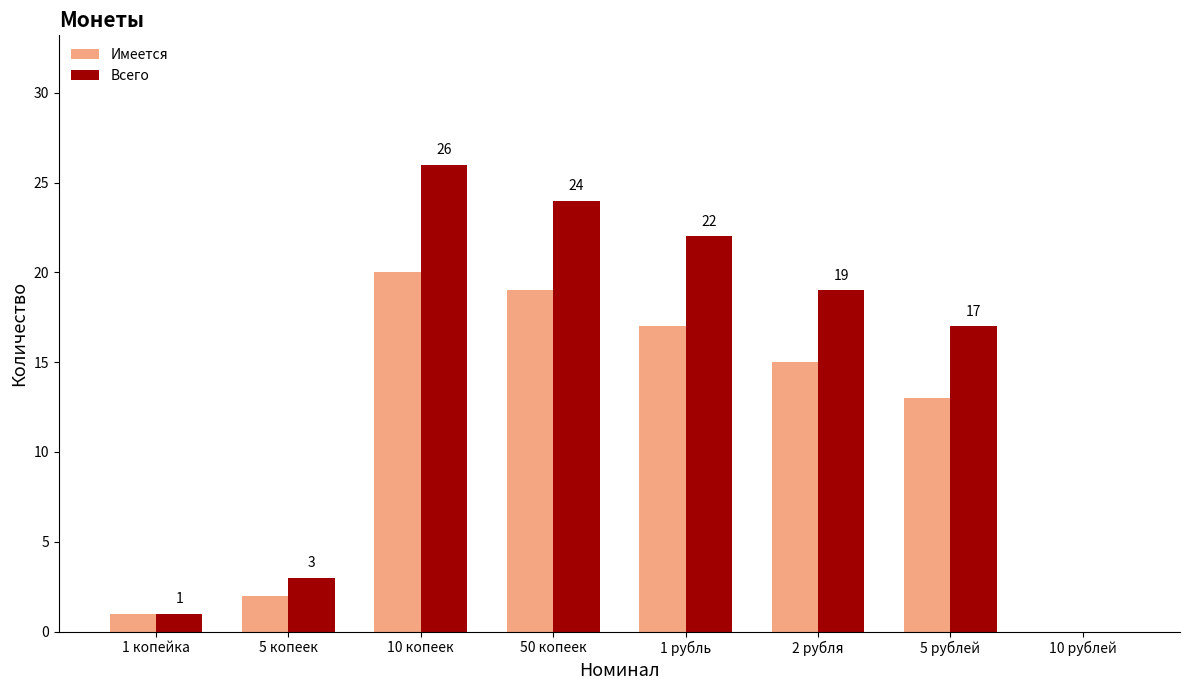

Are the bars horizontal?

No